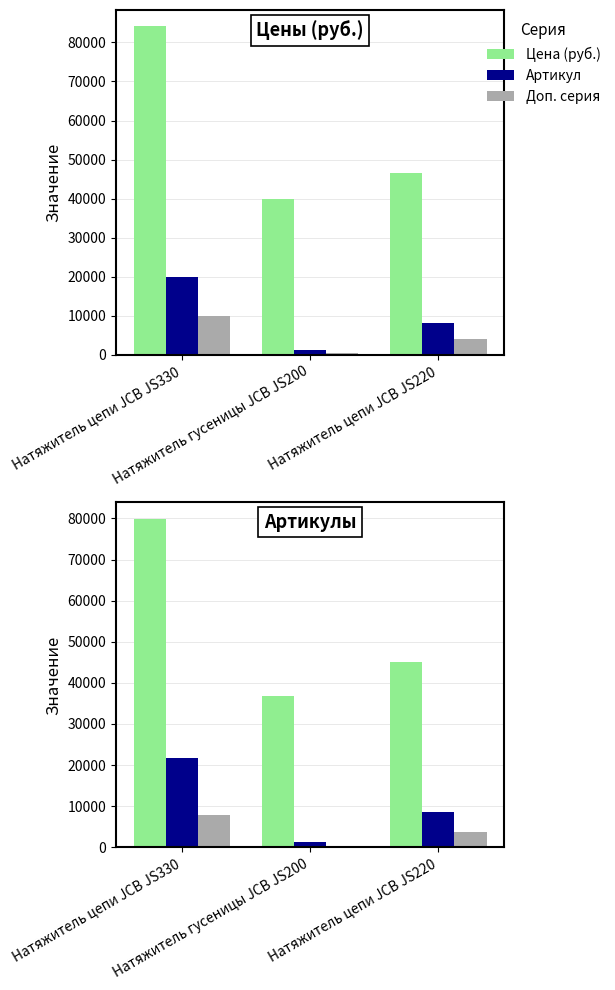

What is the sum of all Доп. серия values?

11914.9